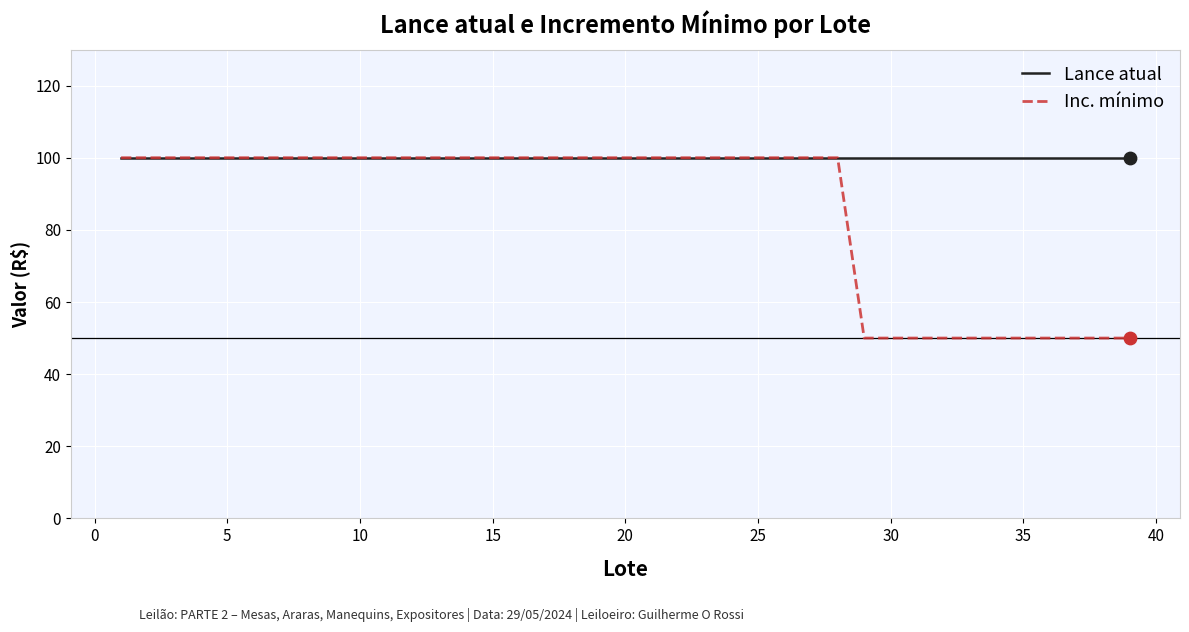

Which series has the largest total across all categories?

Lance atual